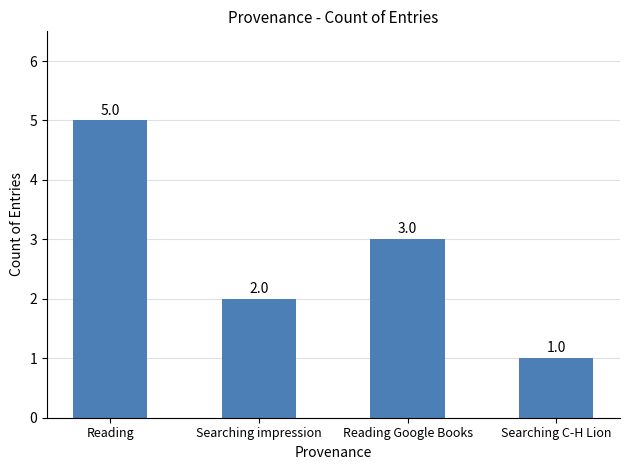

Rank the categories by value from highest to lowest.

Reading, Reading Google Books, Searching impression, Searching C-H Lion